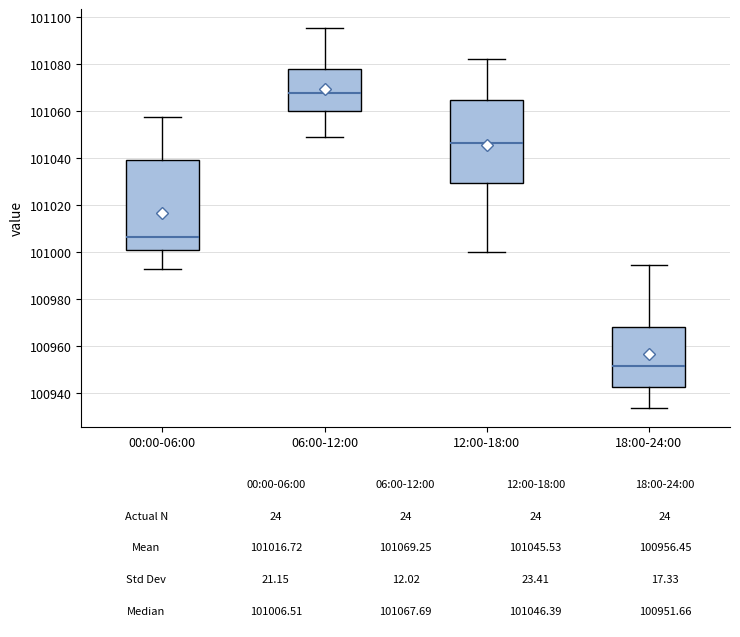

Comparing the boxes themselves (not the whiskers), which one is the tallest?

00:00-06:00